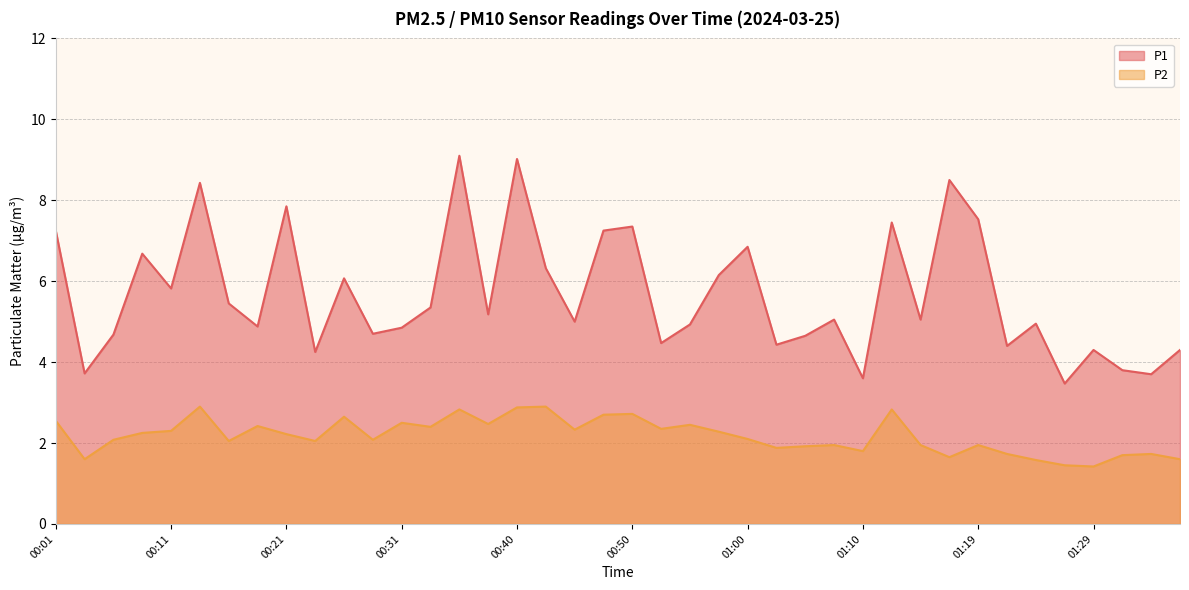

What is the sum of the P2 values at 00:18 and 00:13?

5.3